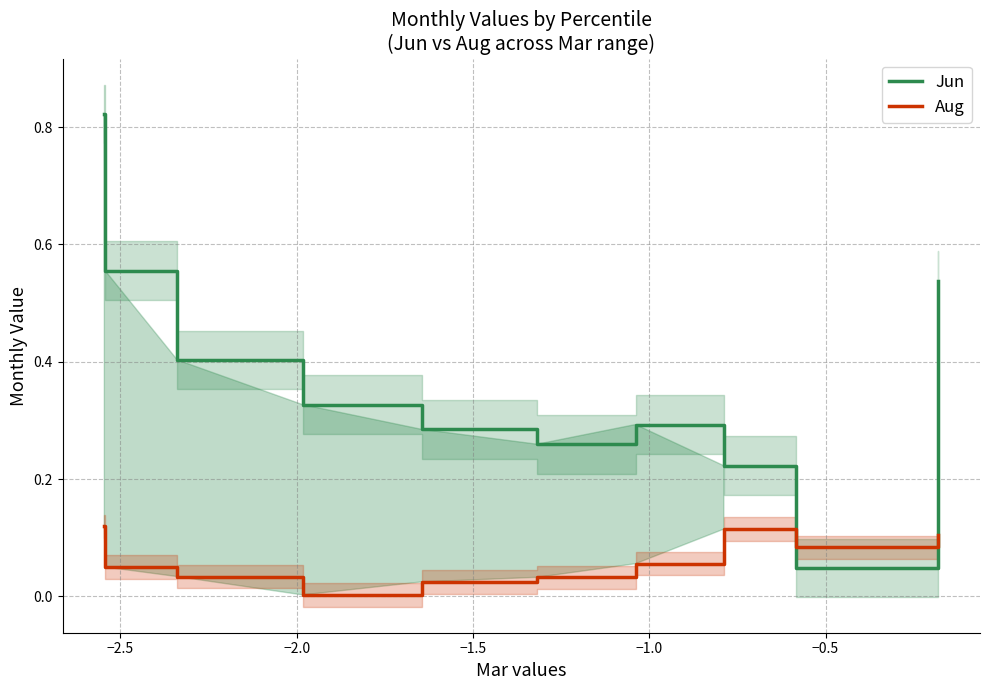

Rank the series by their maximum value, from lowest to highest.

Aug, Jun